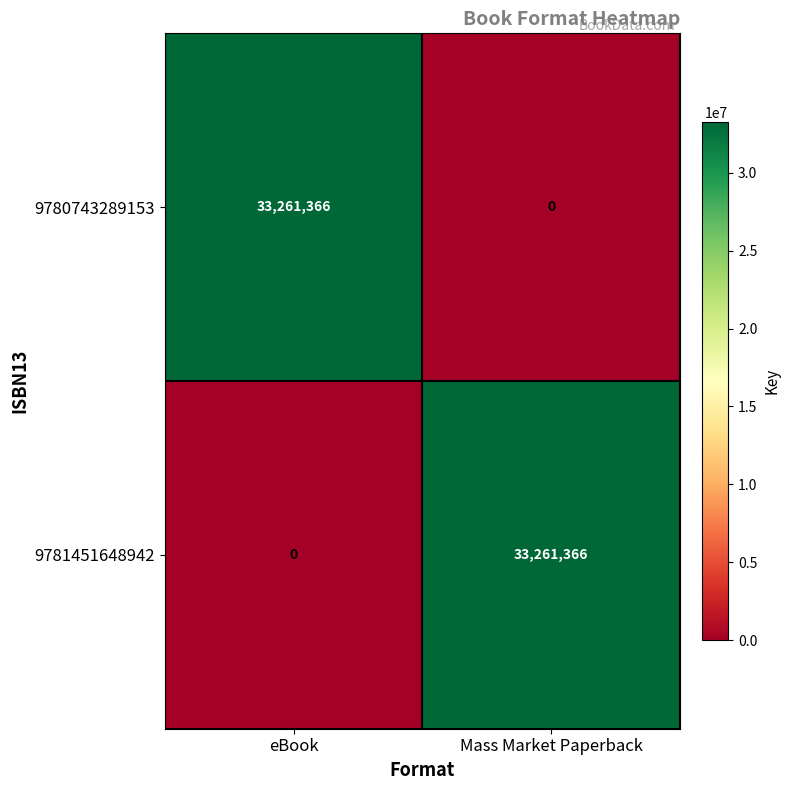

At which label does 9781451648942 reach its minimum?

eBook